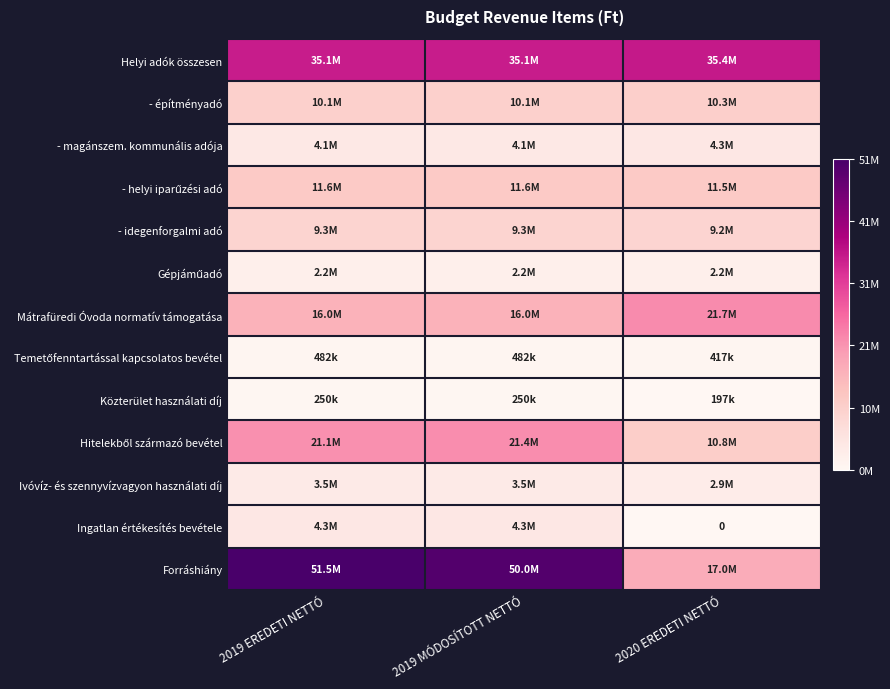

What is the total value across all series at 2019 EREDETI NETTÓ?

169598145